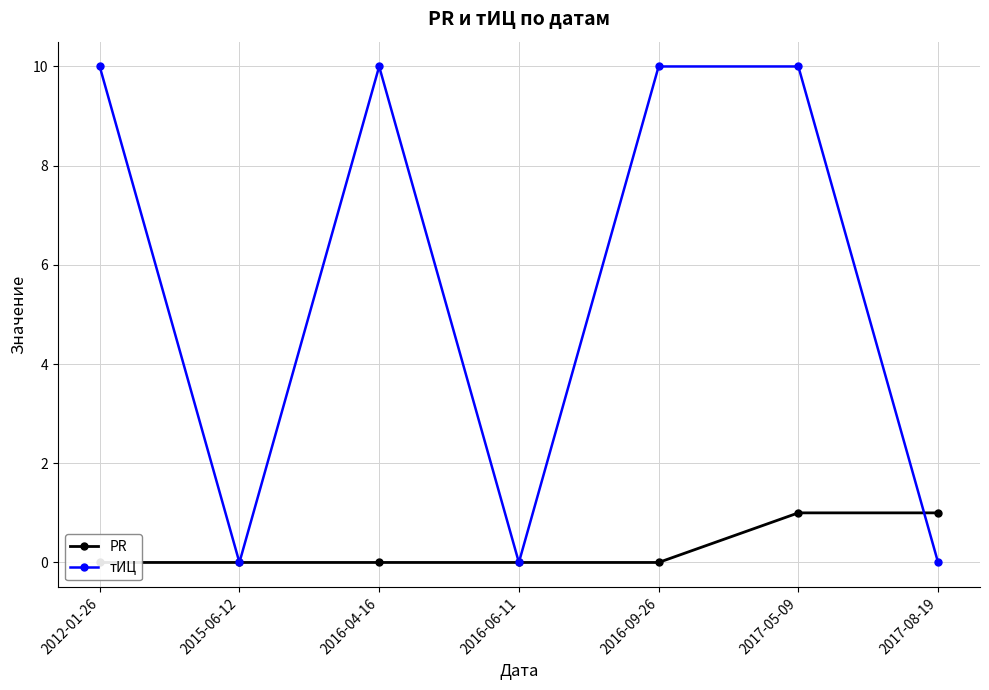

What is the total value across all series at 2017-05-09?

11